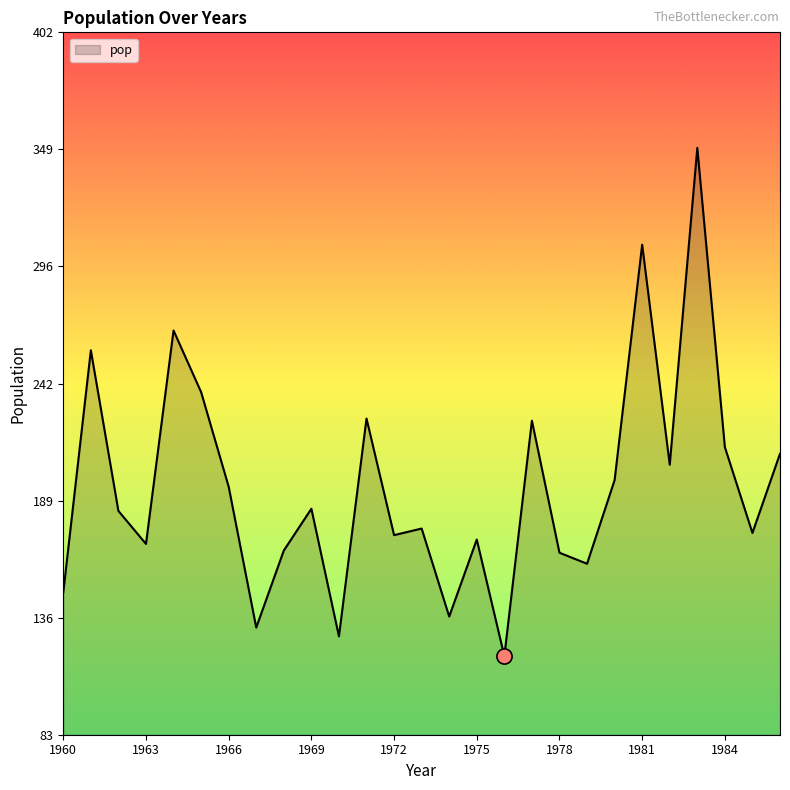

What is the smallest value displayed?

119